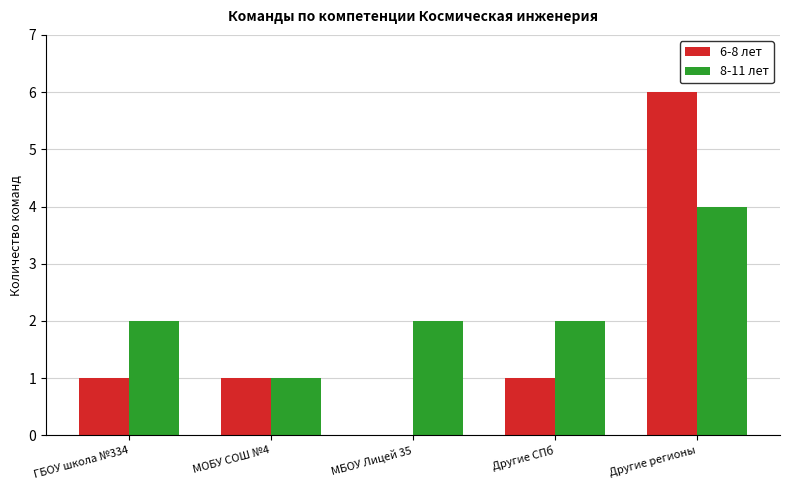

The value of 8-11 лет at ГБОУ школа №334 is 3. True or false?

False